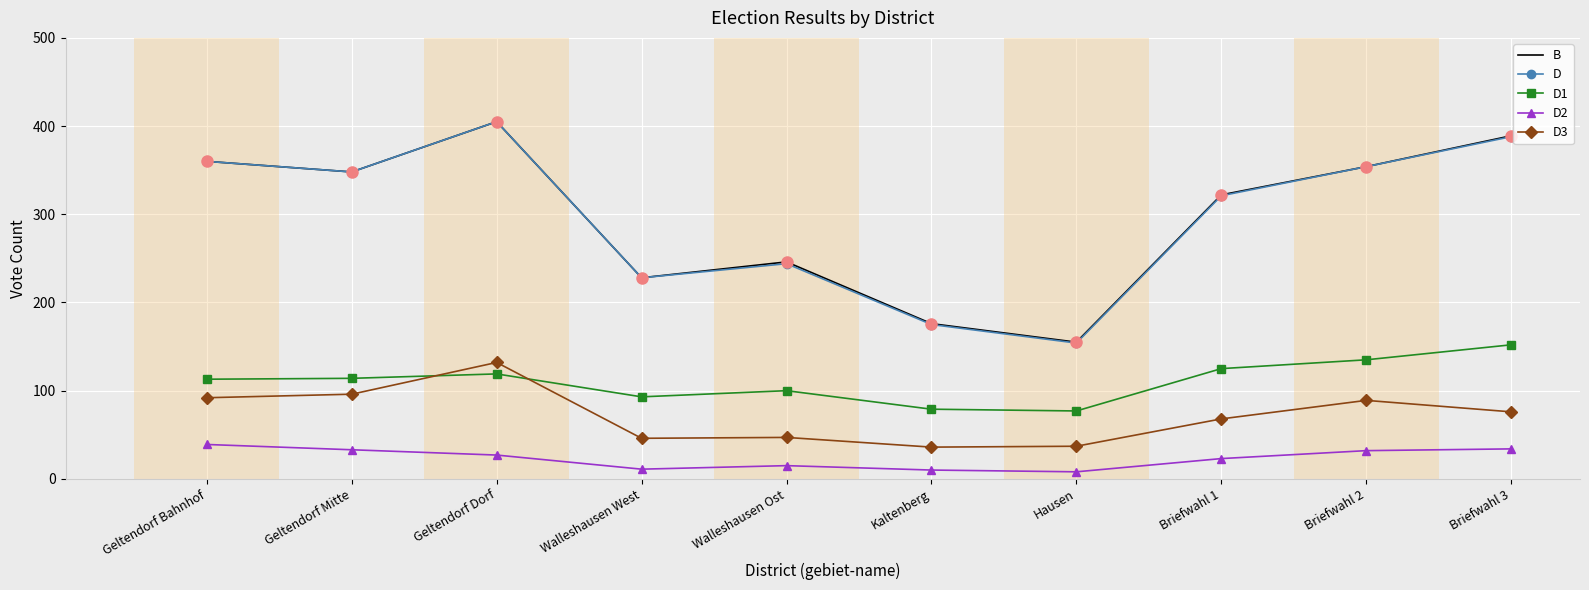

At how many categories does at least one series exceed 263?

6